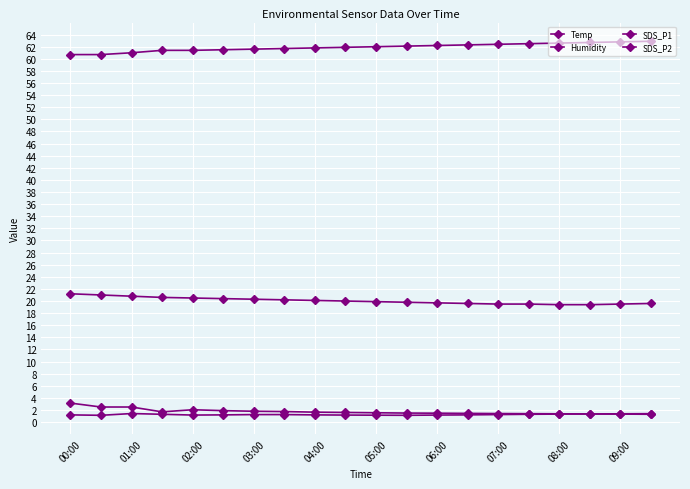

What is the value of the Temp point at the 8th from the left?

20.2